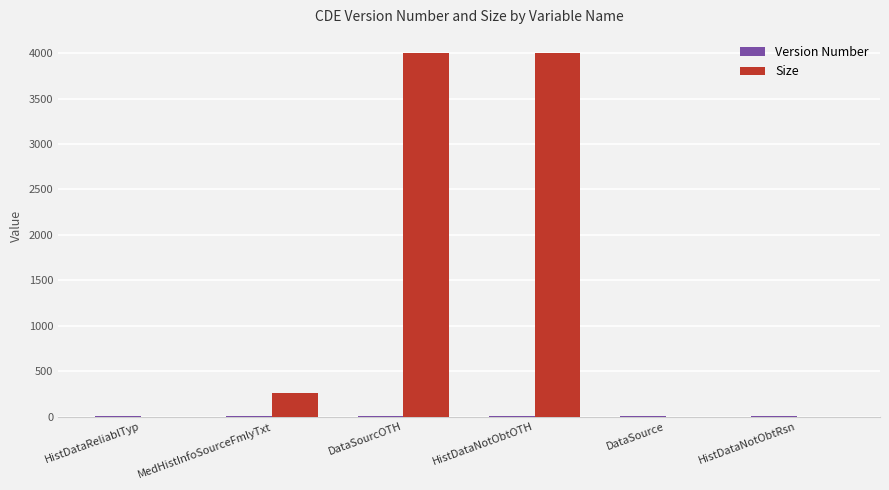

At which label is Size closest to 2000?

MedHistInfoSourceFmlyTxt